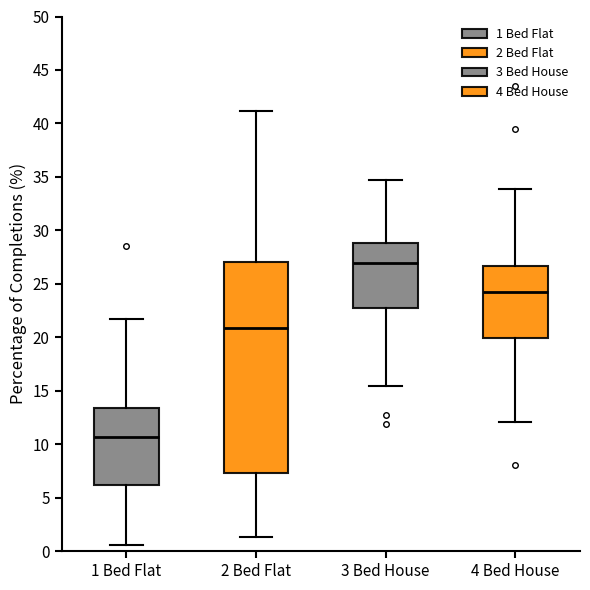

Where is the upper edge of the box for 3 Bed House on the y-axis? The values are not printed on the chart, so give them approximately, as read against the axis.

29.0